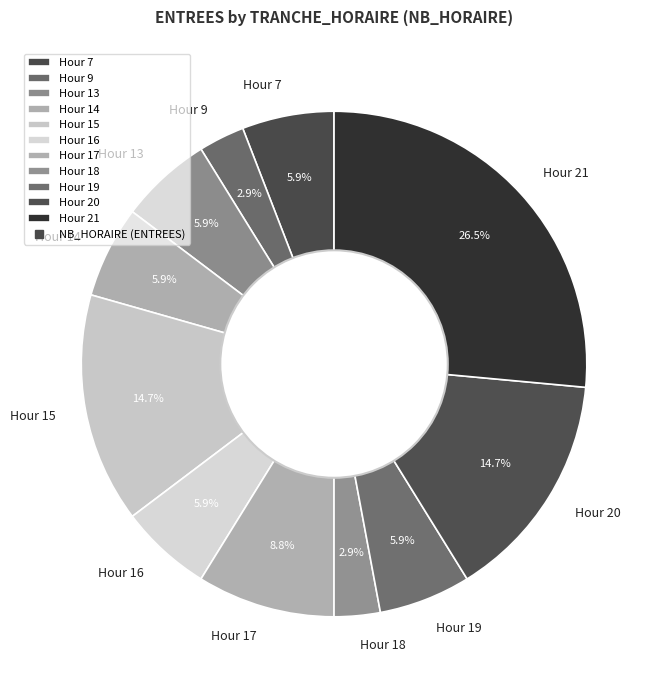

Is there any slice that represents more than half of the pie?

No